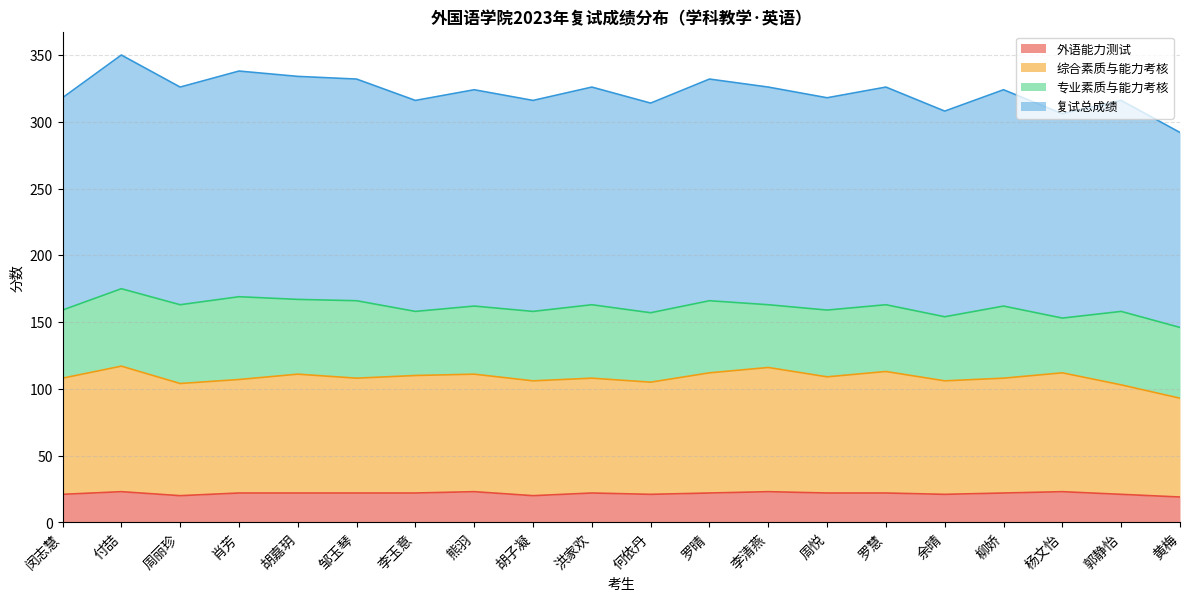

The value of 外语能力测试 at 罗晴 is 22. True or false?

True